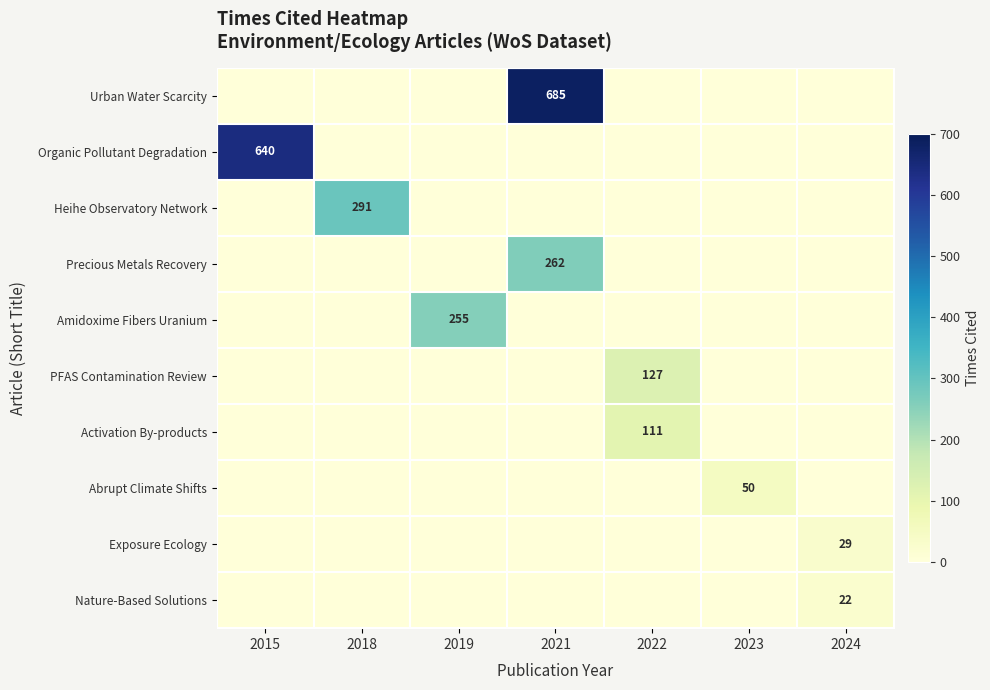

Which category has the lowest value across all series?

2015